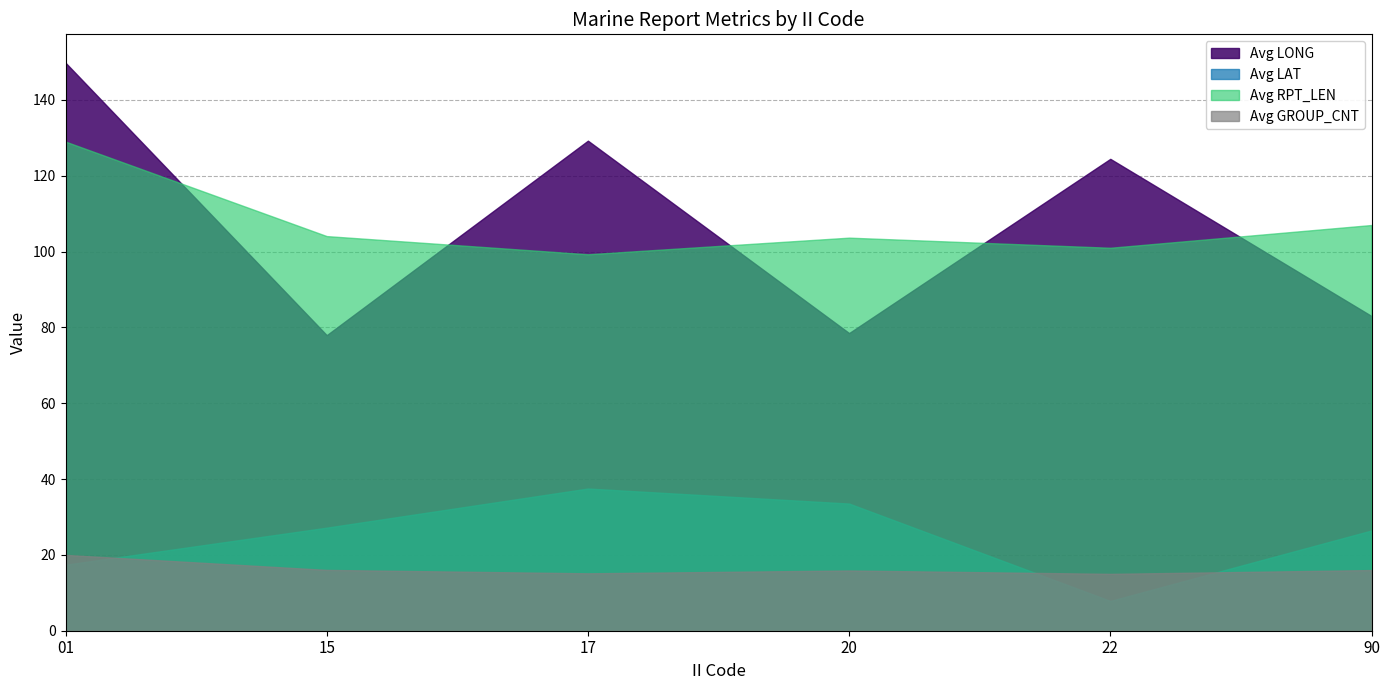

What are all the series names shown in the legend?

Avg LONG, Avg LAT, Avg RPT_LEN, Avg GROUP_CNT